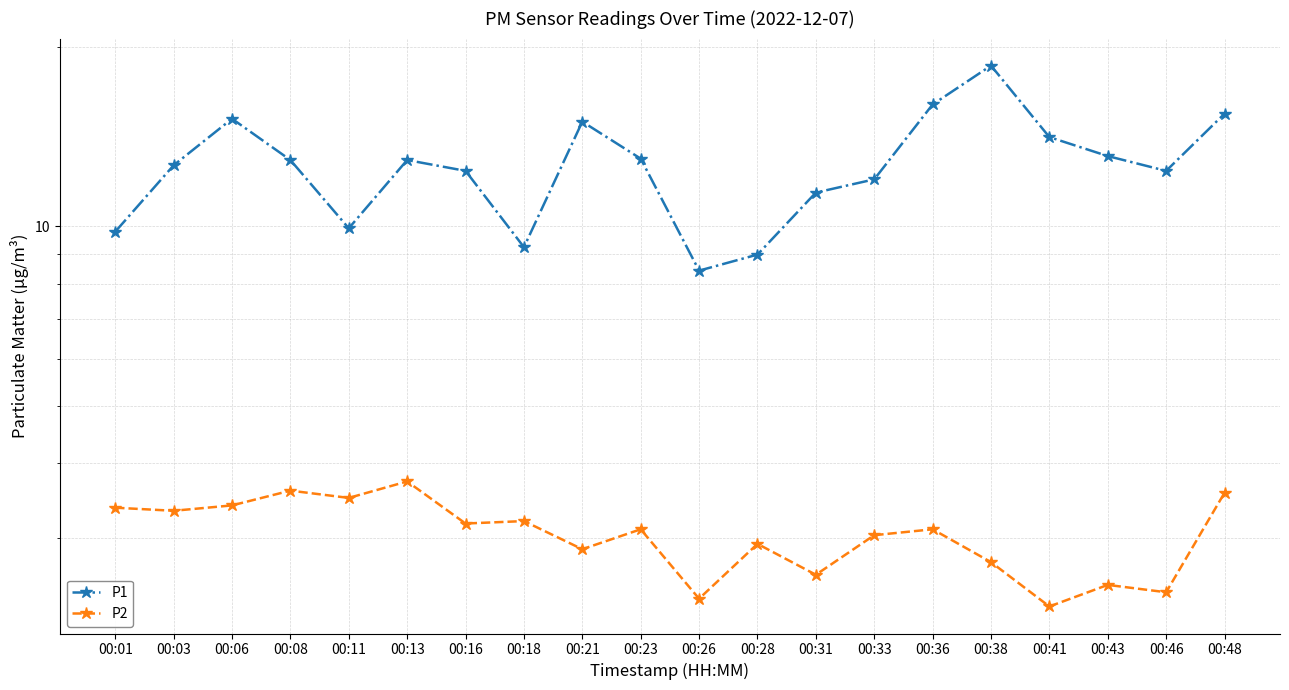

What is the difference between the maximum and second lowest values in the P2 series?

1.4